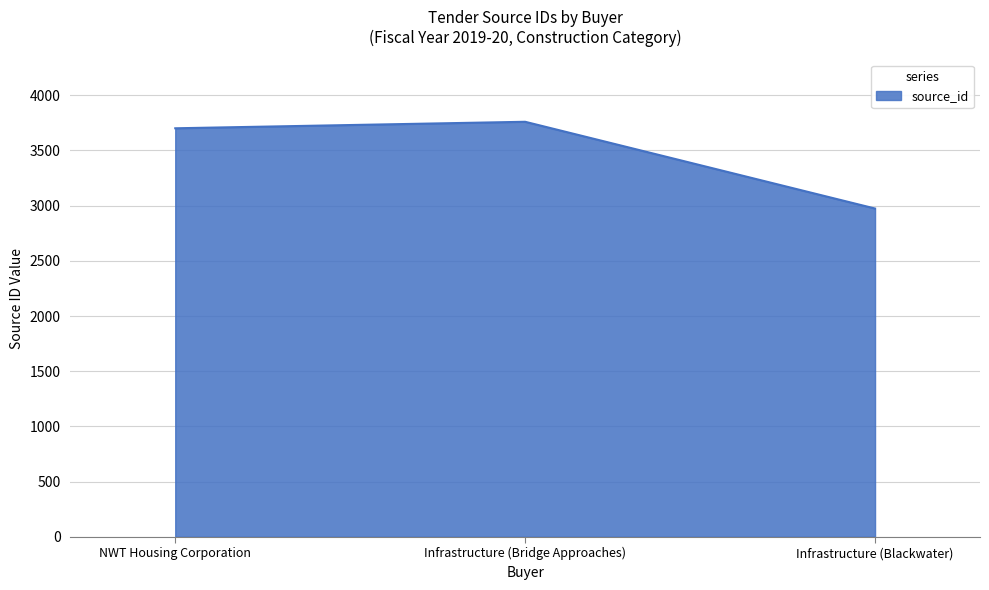

True or false: the data shows 3701 at NWT Housing Corporation.

True